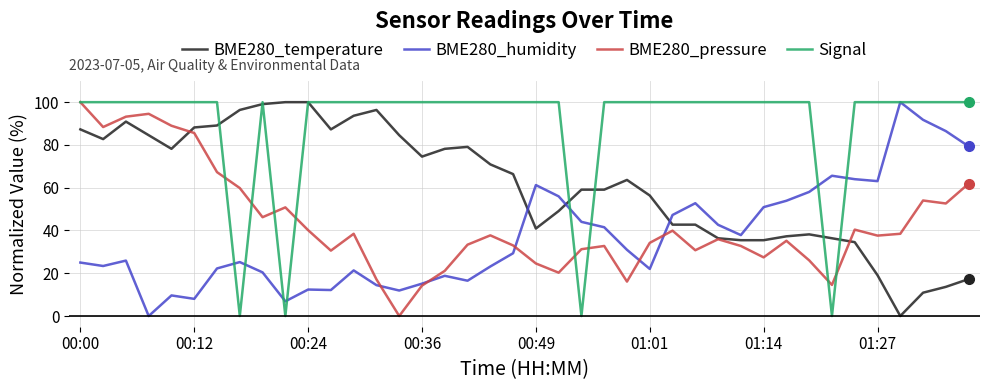

What is the highest value of the BME280_humidity series?

100.0